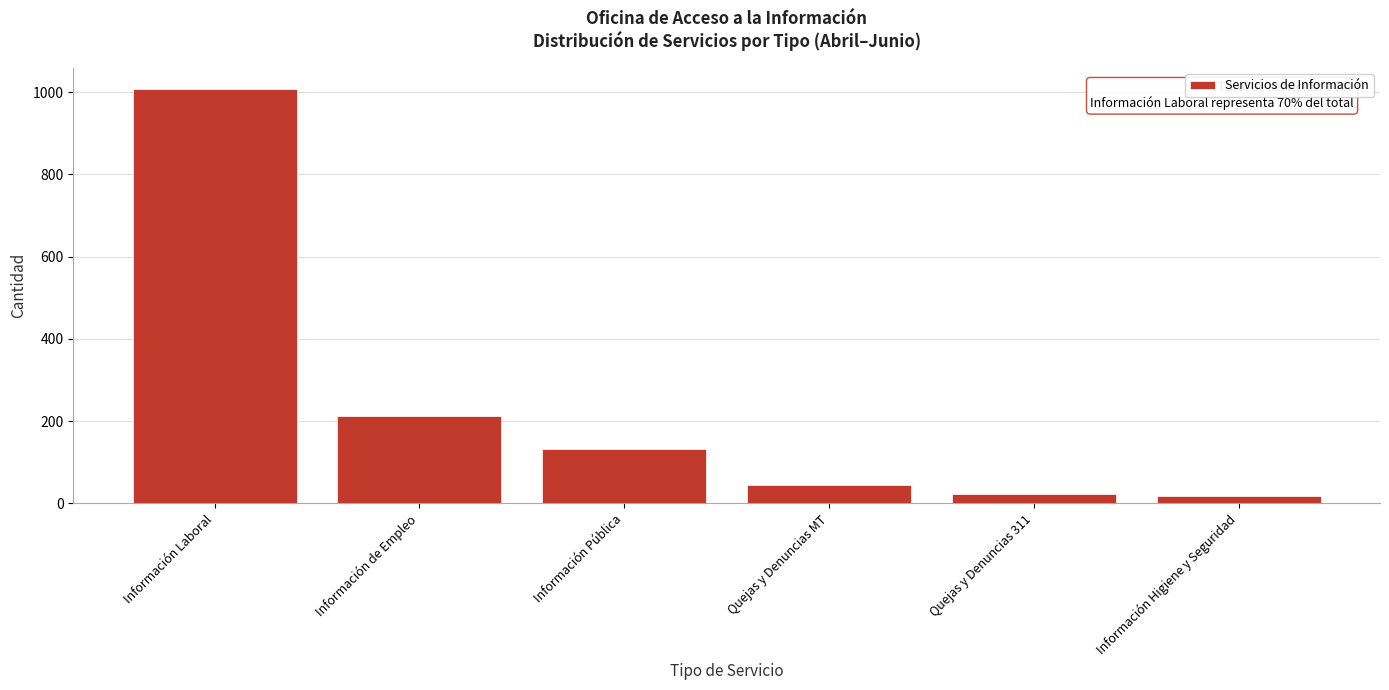

What is the difference between the maximum and minimum values?

989